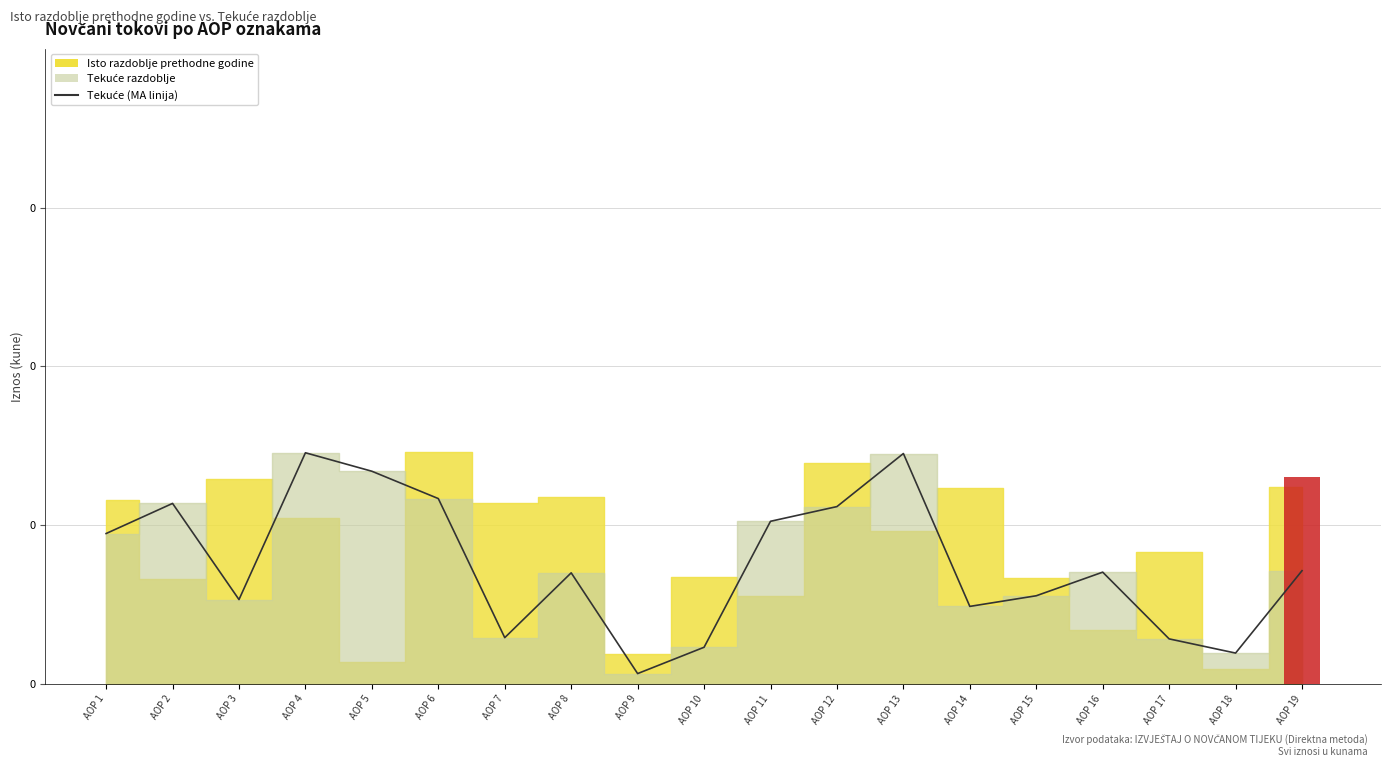

Reading left to right, extract all data points from this chart.

0.1	0.1	0.1	0.1	0.1	0.1	0.0	0.1	0.0	0.0	0.1	0.1	0.1	0.0	0.1	0.1	0.0	0.0	0.1